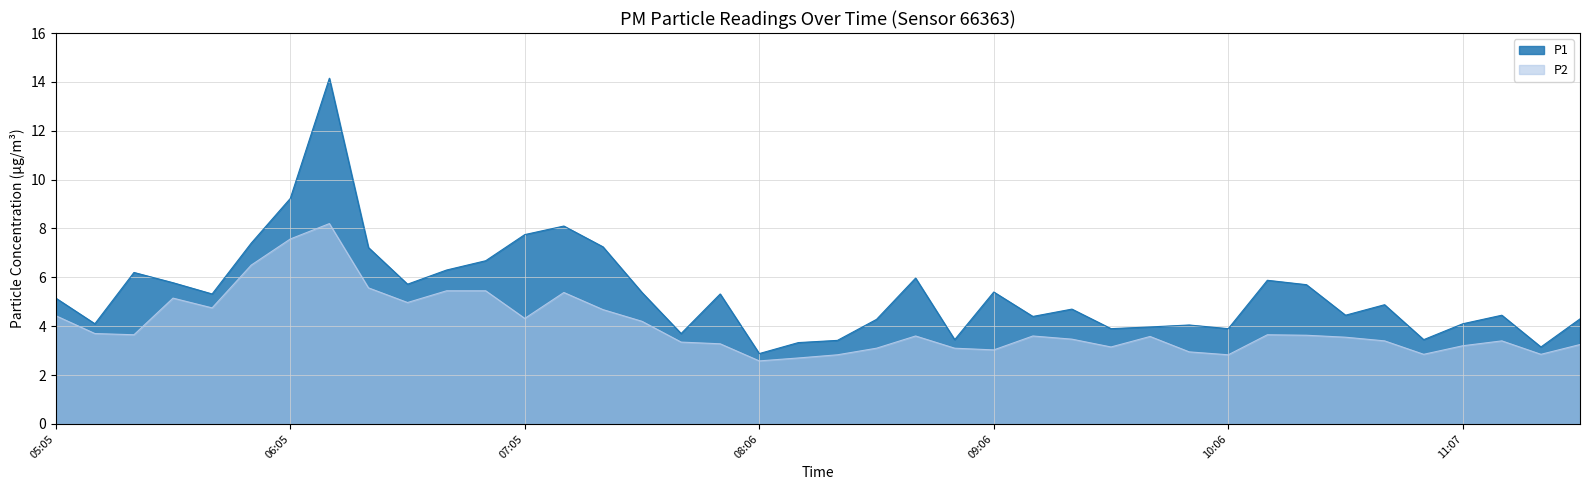

What position from the left is 09:56?

30